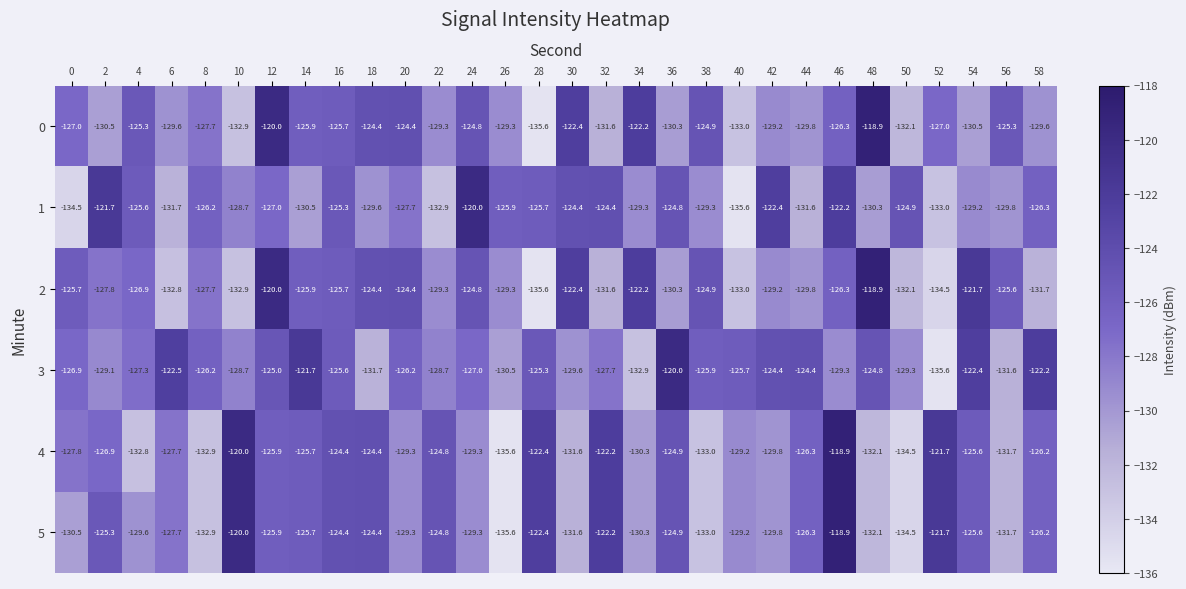

At which label is 2 closest to -127?

4